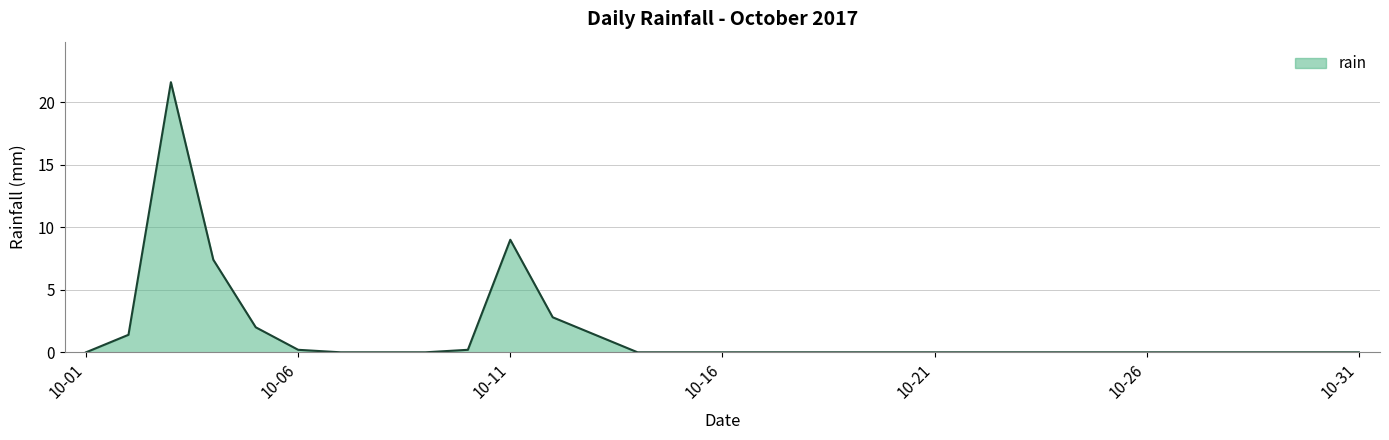

What is the greatest value displayed?

21.6